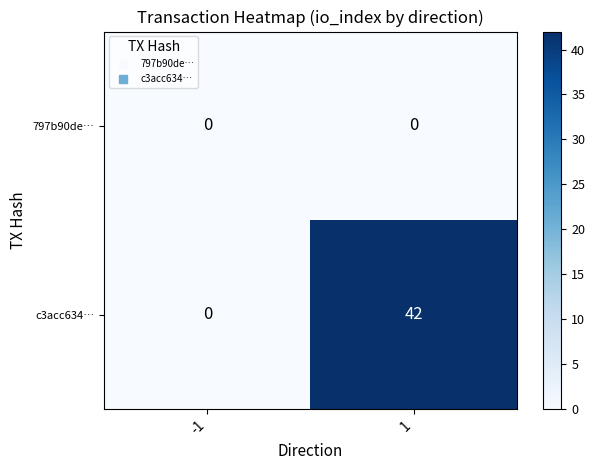

What is the greatest value displayed?

42